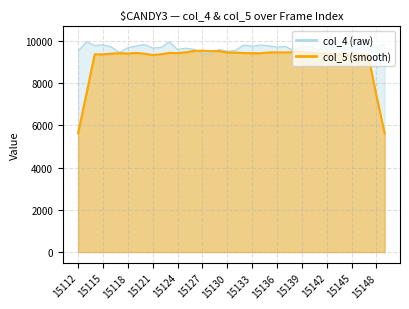

How many points are lower than both their immediate neighbors (excluding endpoints)?

12